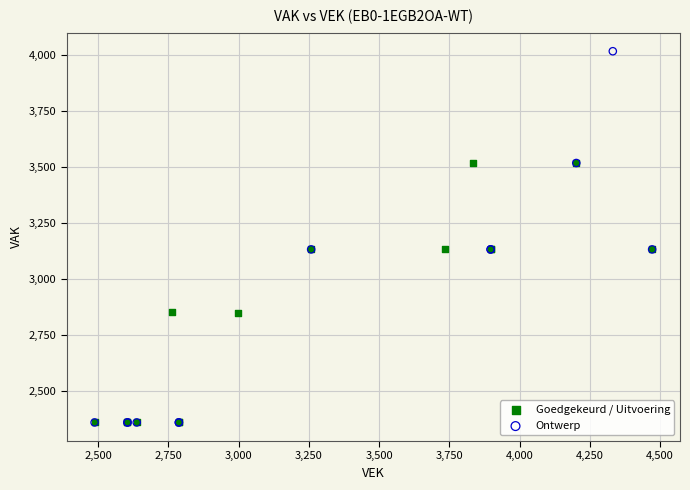

Which series has the largest Y range (max minus min)?

Ontwerp